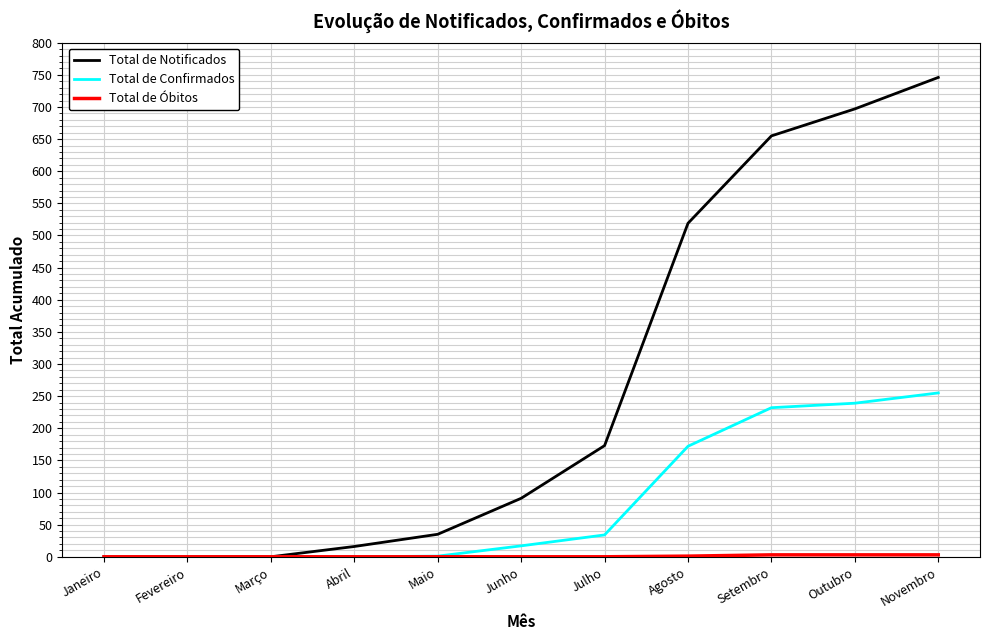

Which category has the highest value in the Total de Notificados series?

Novembro